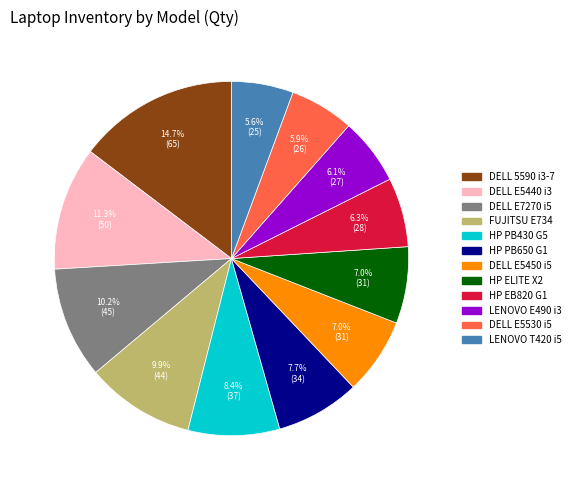

Is there any slice that represents more than half of the pie?

No